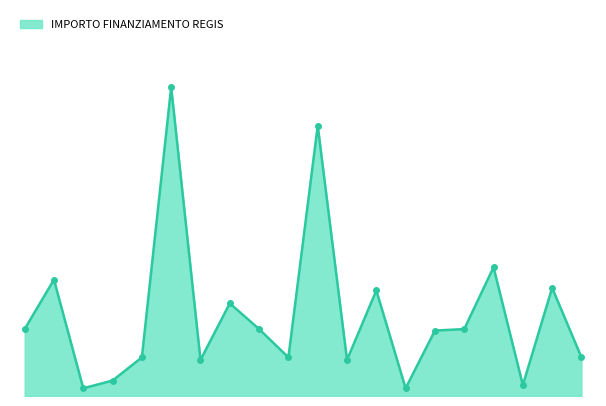

Is this an area chart (filled region under the line)?

Yes